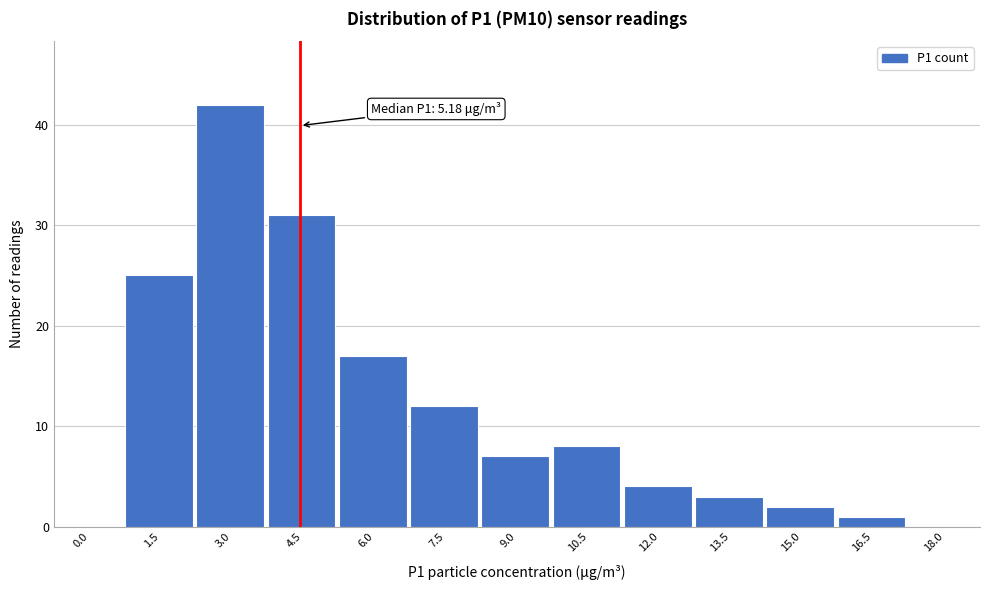

Reading left to right, what are all the values shown in this chart?

0.0=0	1.5=25	3.0=42	4.5=31	6.0=17	7.5=12	9.0=7	10.5=8	12.0=4	13.5=3	15.0=2	16.5=1	18.0=0